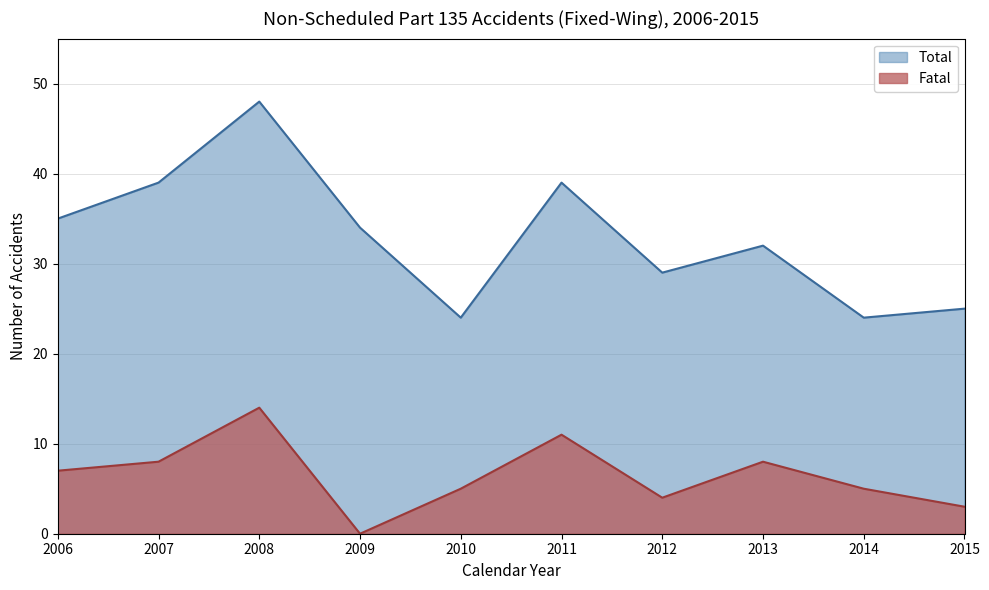

What is the value of the Total point at the 9th from the left?

24